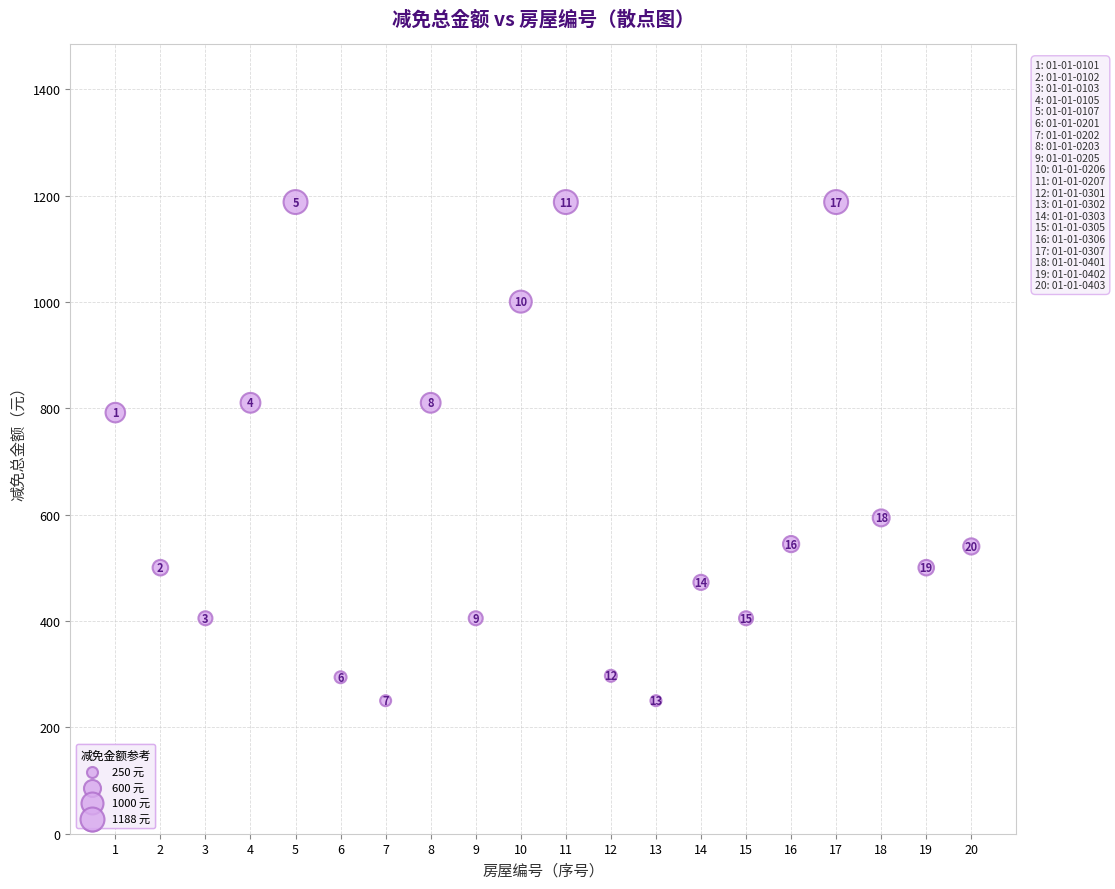

What Y value in the scatter plot is closest to 719?

792.2